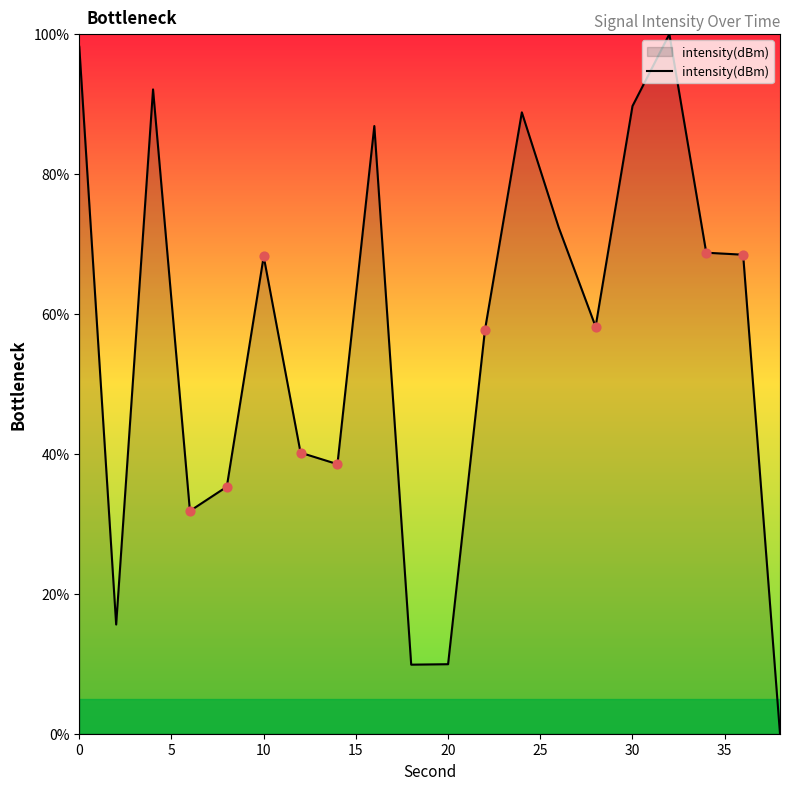

What is the difference between the maximum and minimum values?

100.0